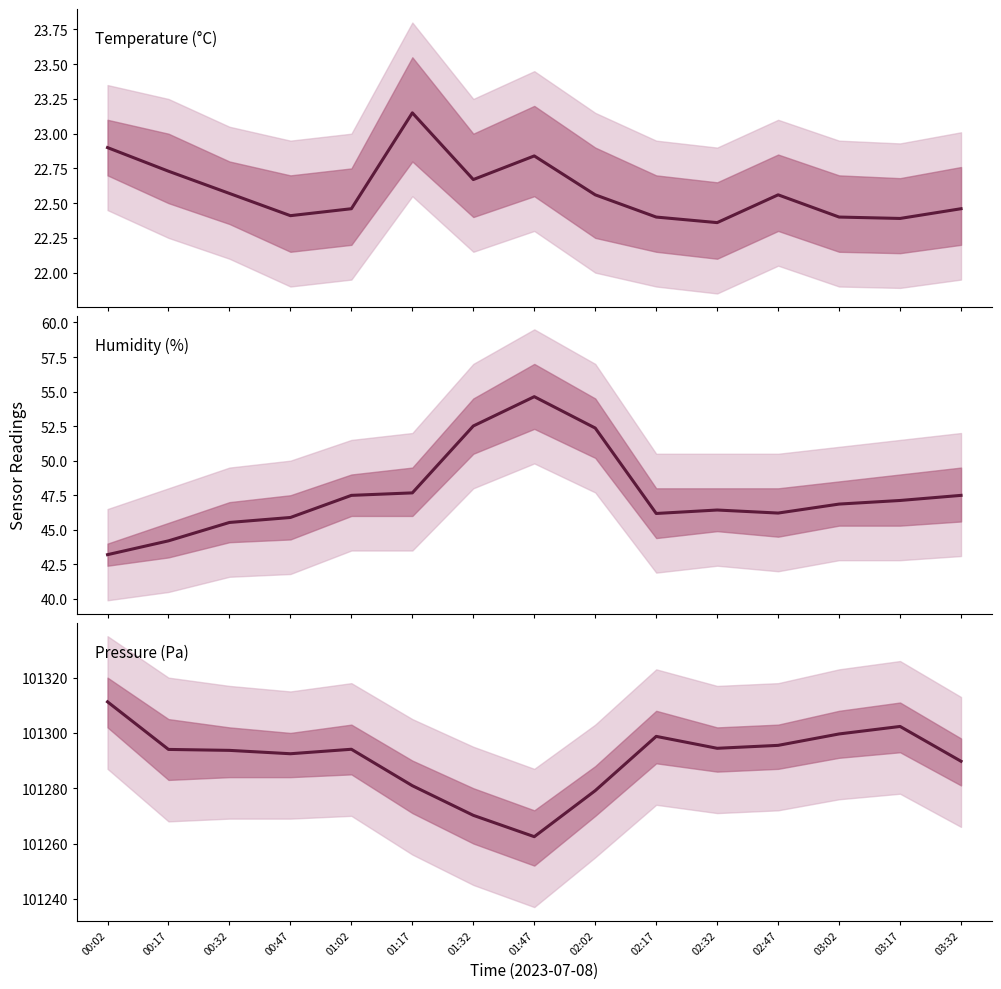

At which category is the sum across all series the highest?

00:02